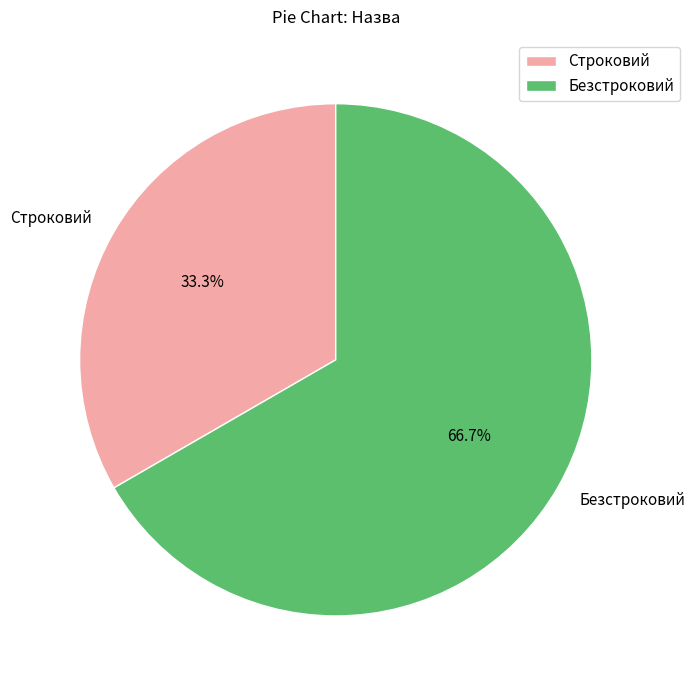

To the nearest percent, what portion does Безстроковий represent?

67%